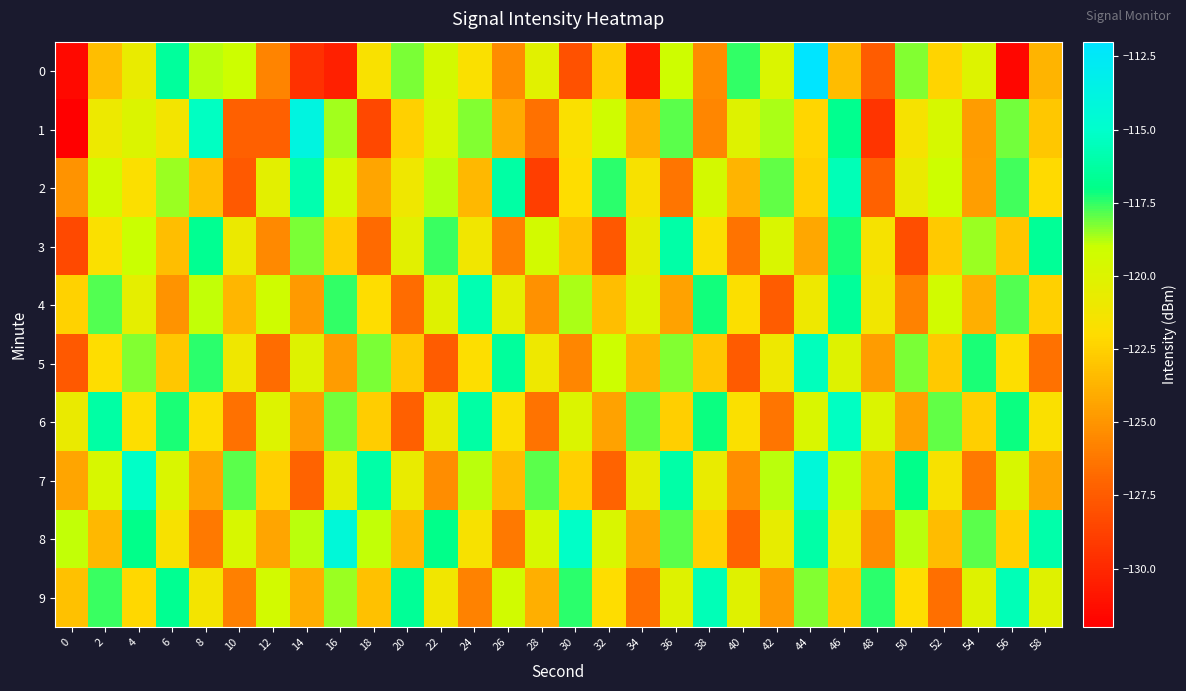

At which category is the sum across all series the highest?

44